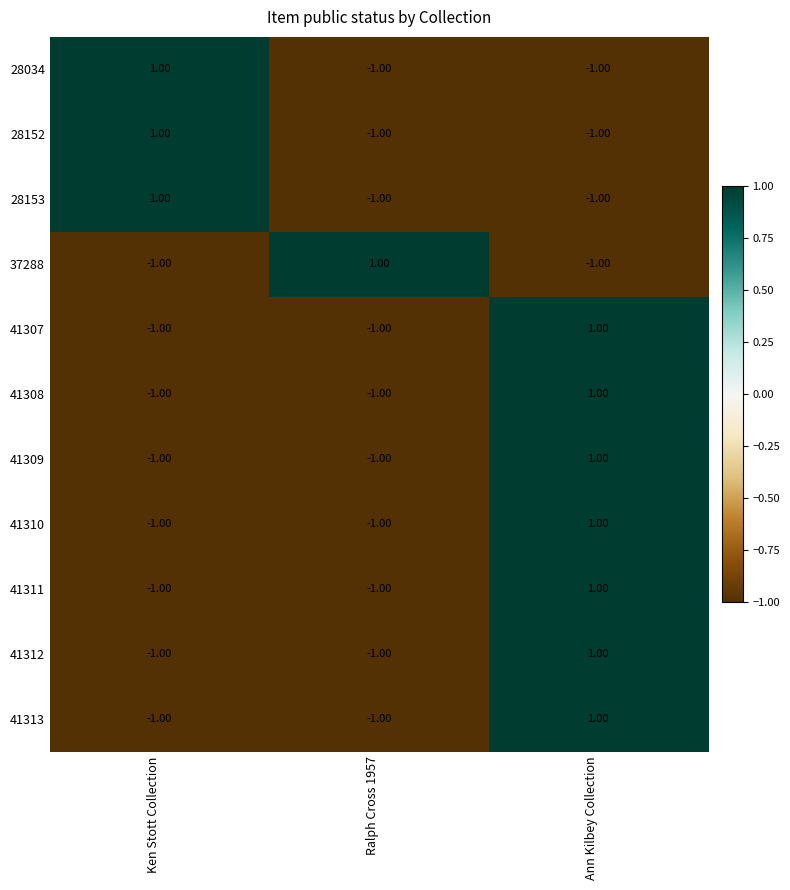

At how many categories does at least one series exceed 0?

3